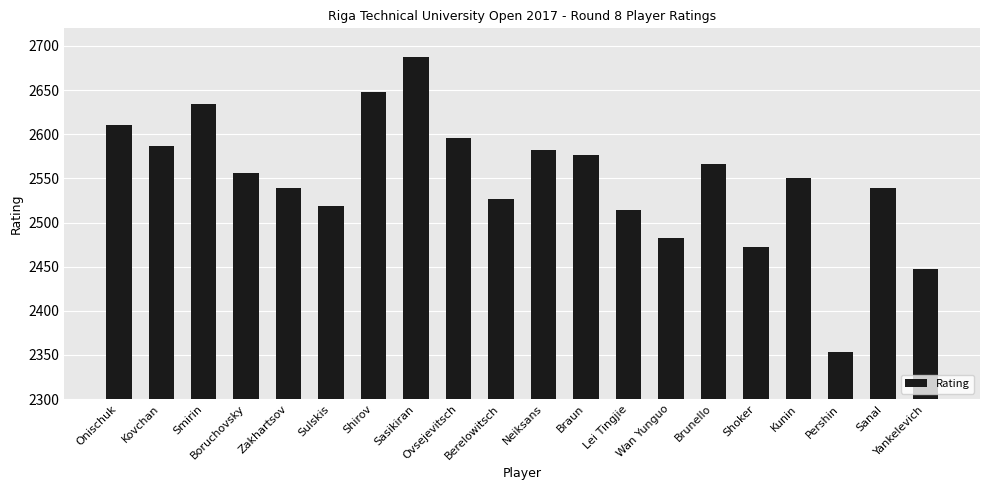

What is the change in value from Shirov to Brunello?

-82